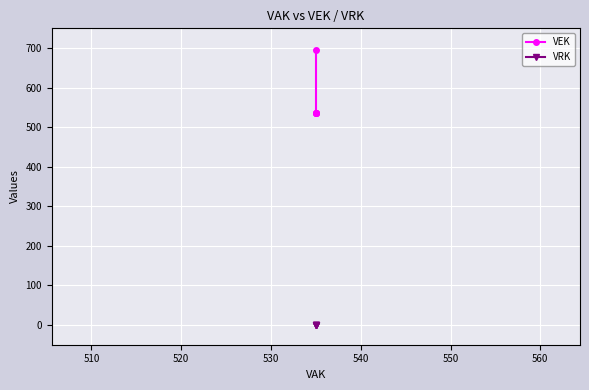

Reading left to right, transcribe all the data shown in this chart.

VEK: 696	535	535	535	535
VRK: 0	0	0	0	0